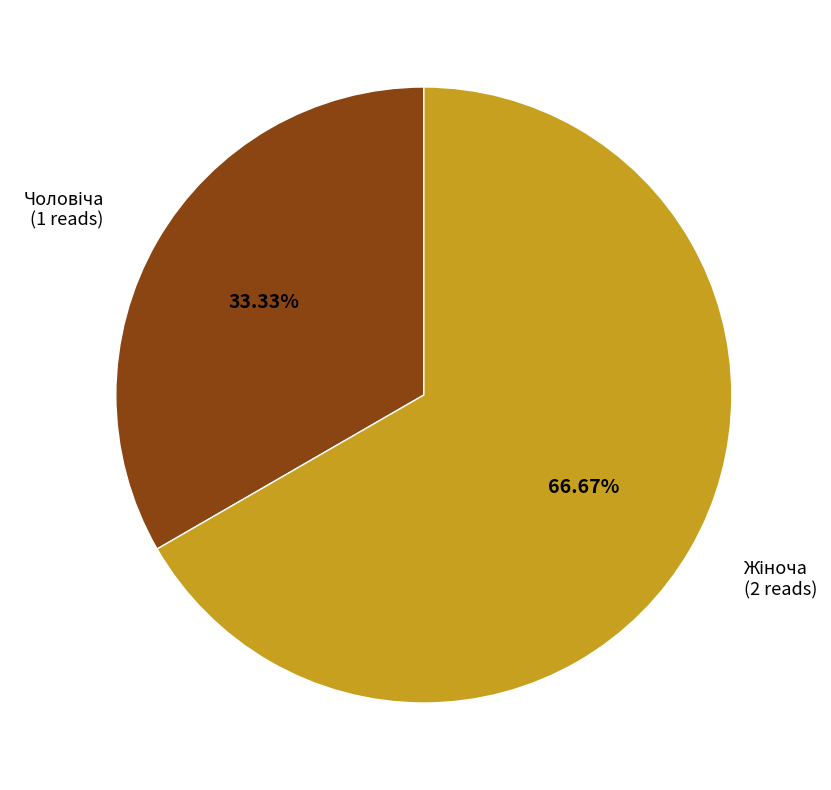

Is there a majority slice in this chart?

Yes